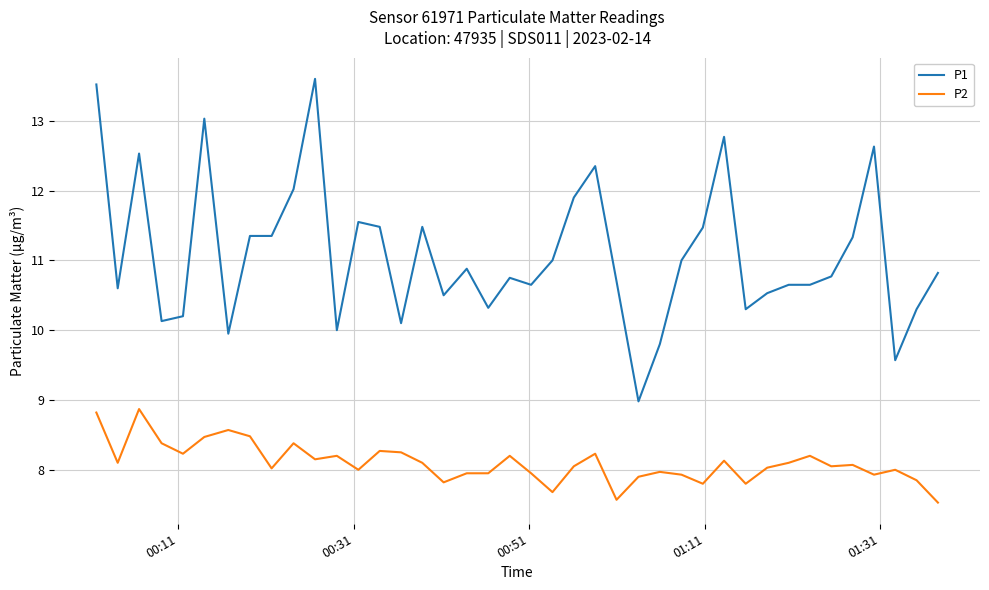

Which series has the largest total across all categories?

P1